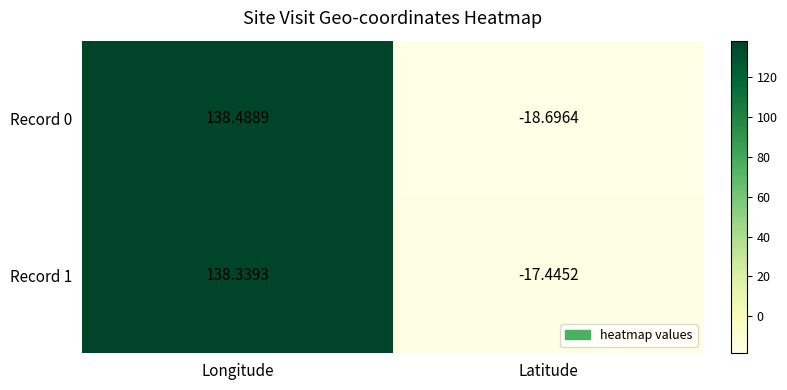

What is the minimum value shown in the chart?

-18.7